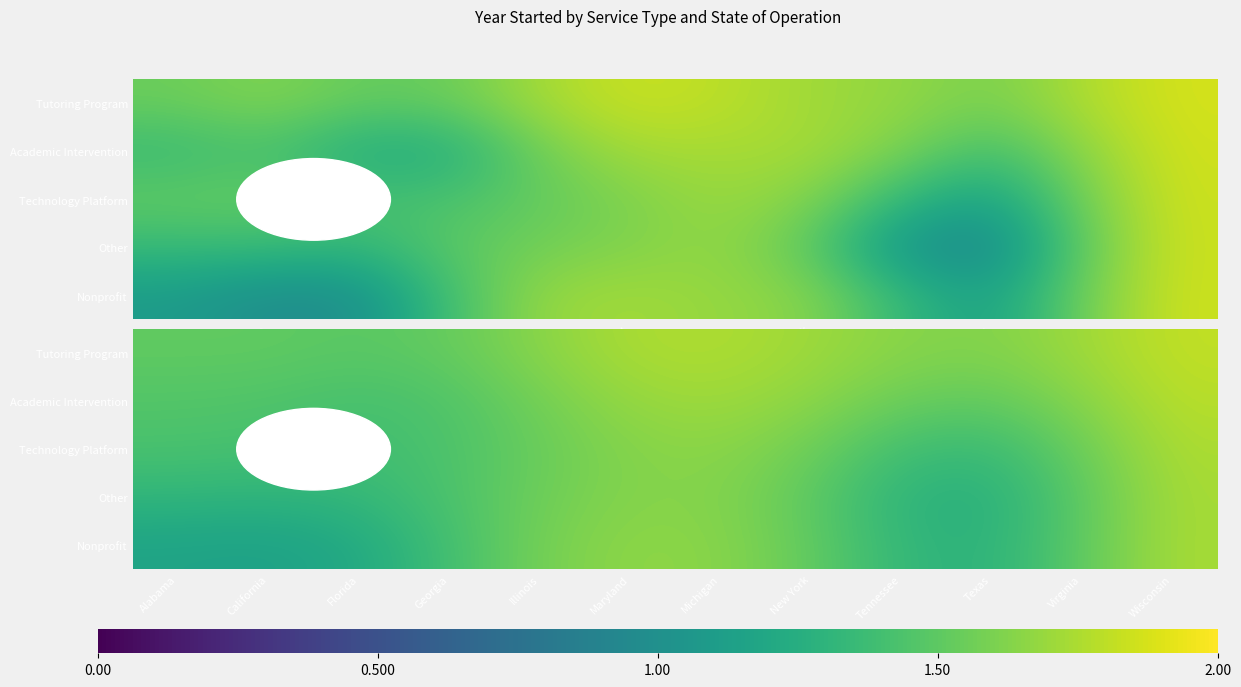

What is the difference between the highest and lowest values at Texas?

0.4